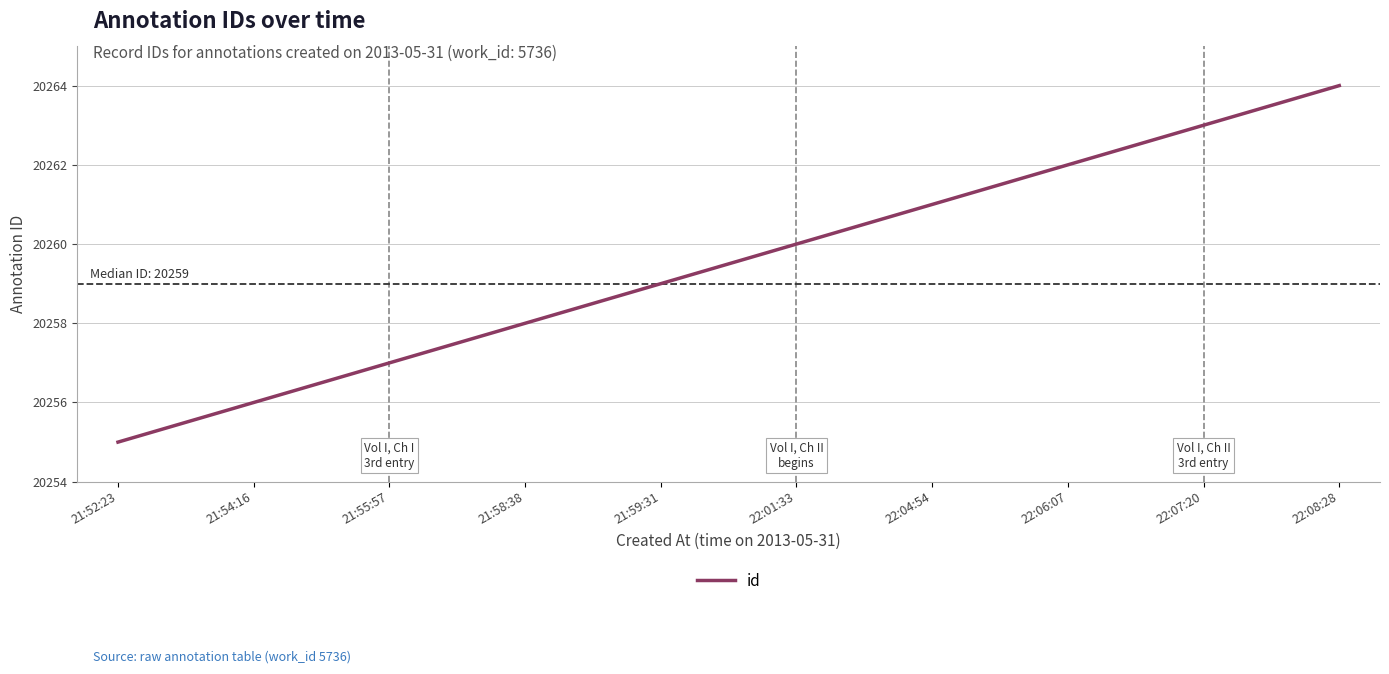

Approximately how many times larger is the value at 21:54:16 compared to 21:52:23?

1.0